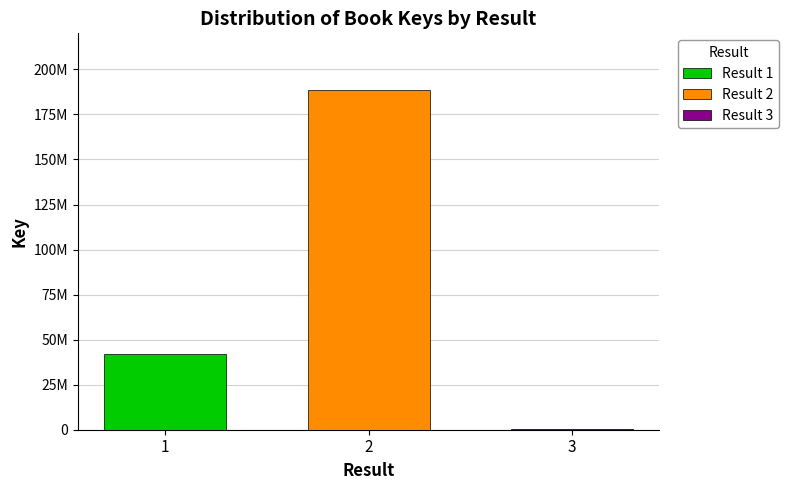

Does the chart contain stacked bars?

No